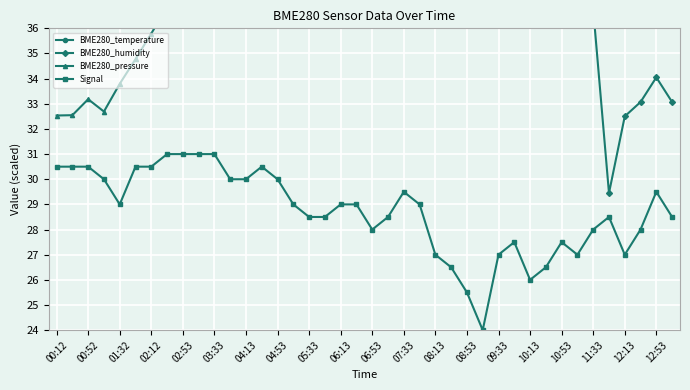

The value of Signal at 01:32 is 29.0. True or false?

True